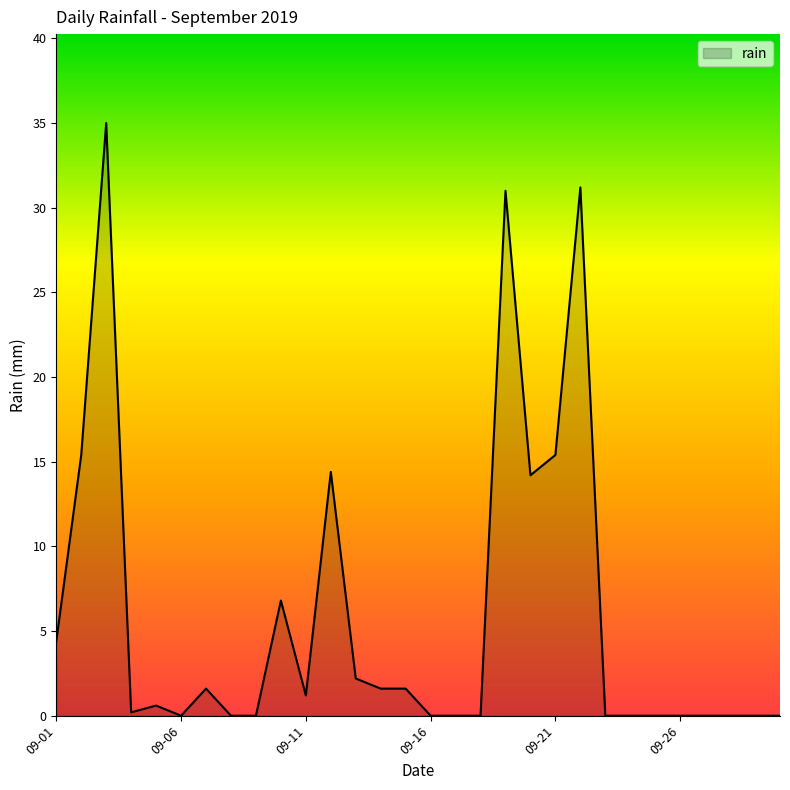

What is the difference between the maximum and minimum values?

35.0